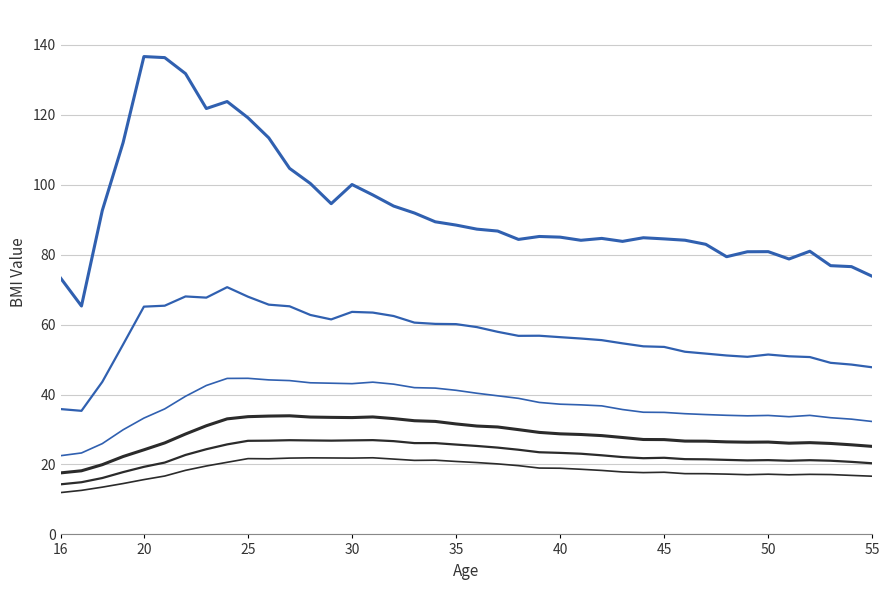

Is this an area chart (filled region under the line)?

No